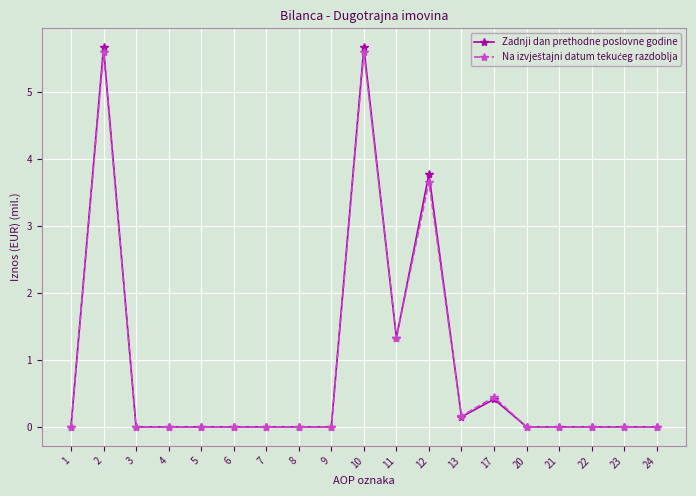

How many categories are shown in the chart?

19